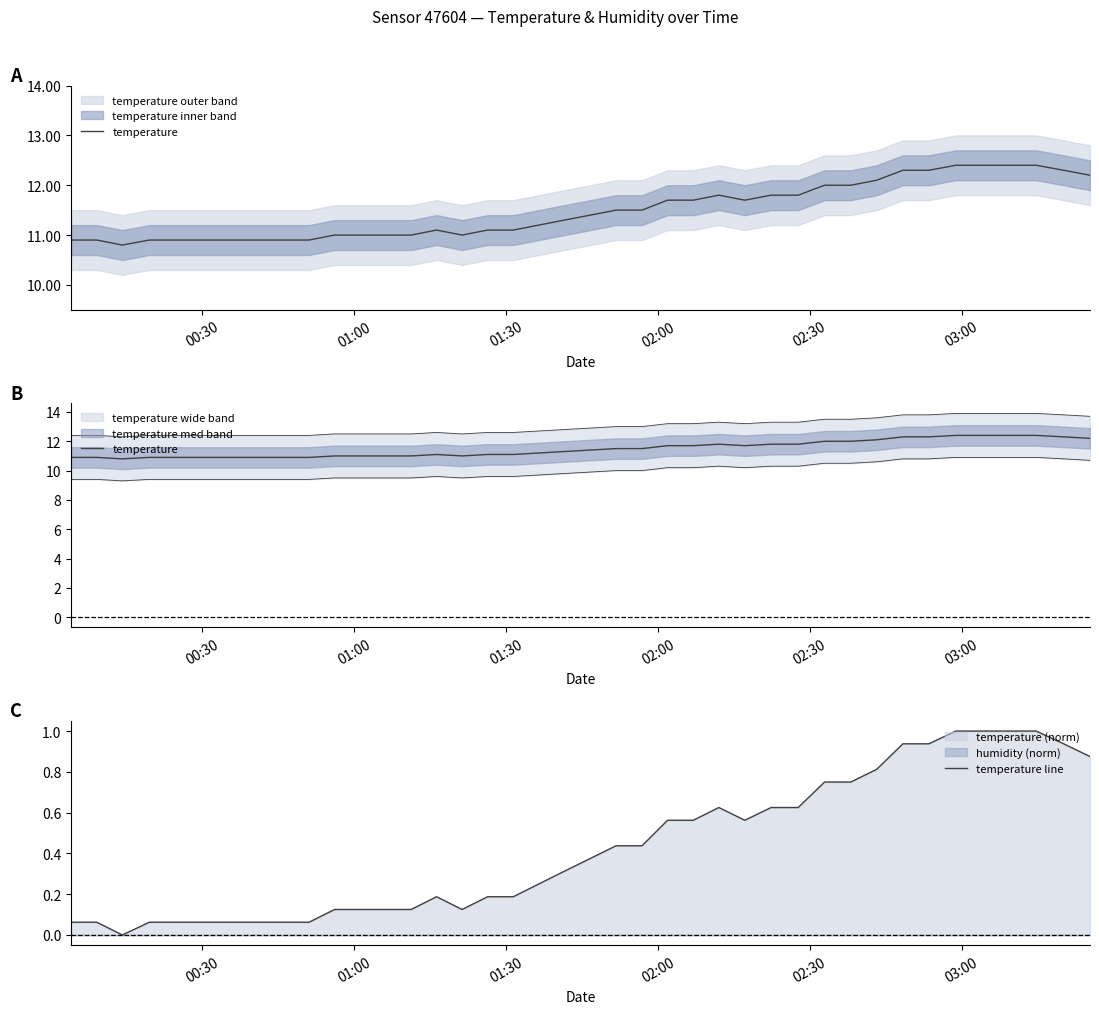

At 03:00, list the series in order from largest to smallest.

temperature, temperature line